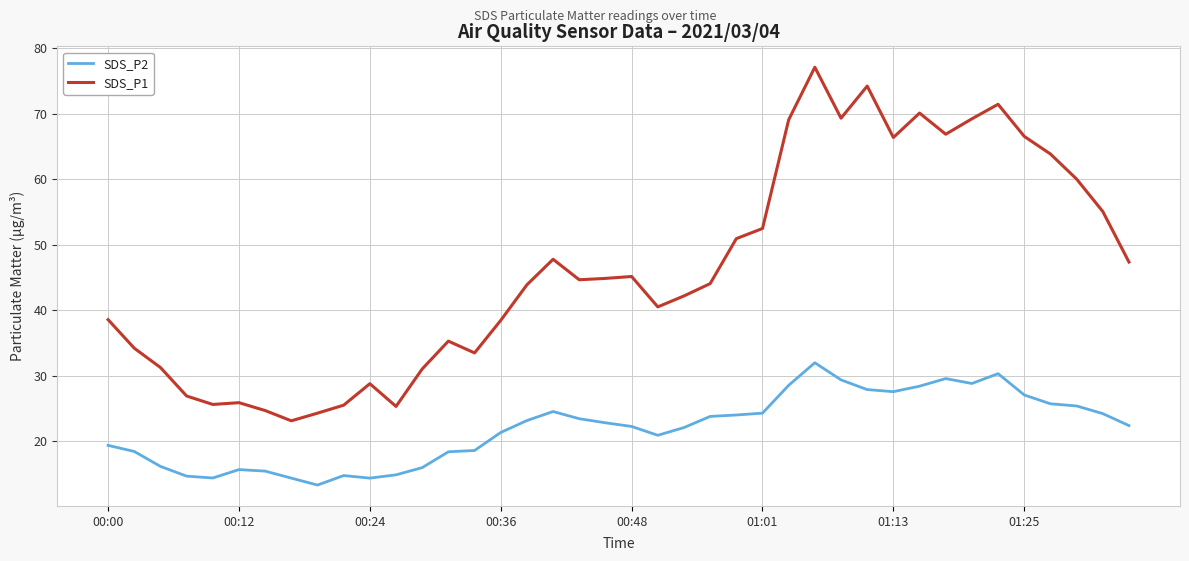

True or false: SDS_P2 and SDS_P1 cross at least once.

False